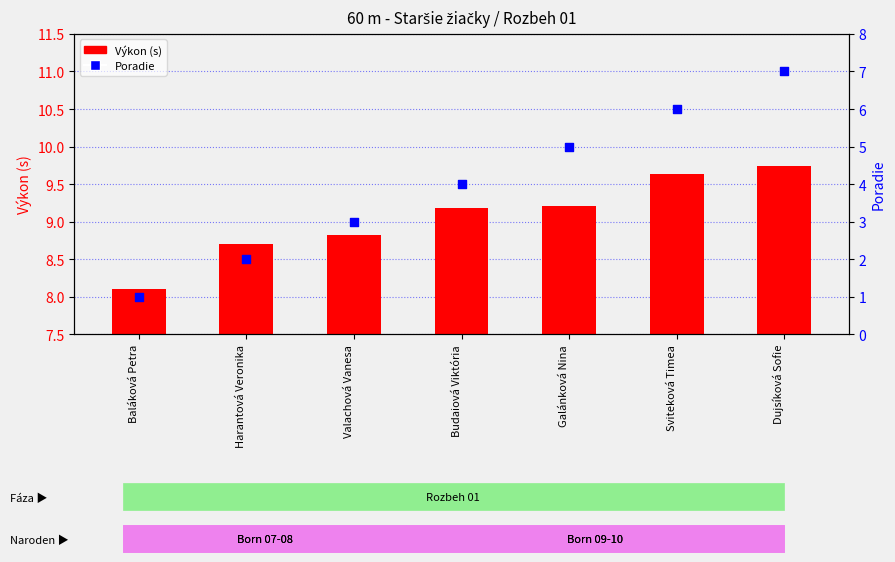

What are all the series names shown in the legend?

Výkon (s), Poradie